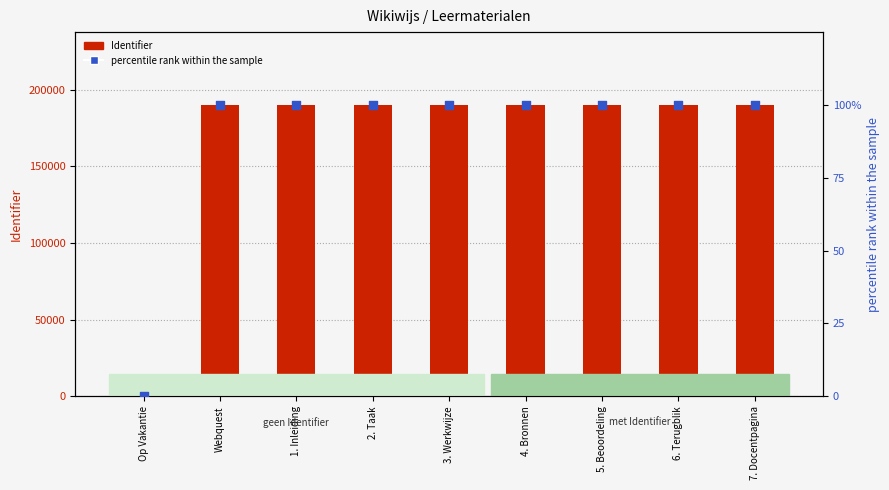

What is the total value across all series at 2. Taak?

190200